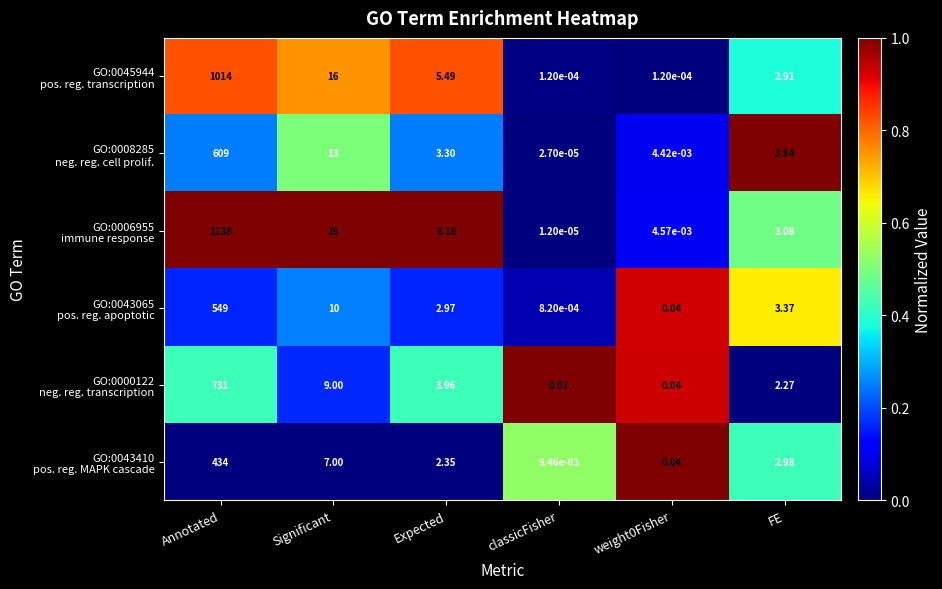

Which category has the lowest value across all series?

classicFisher